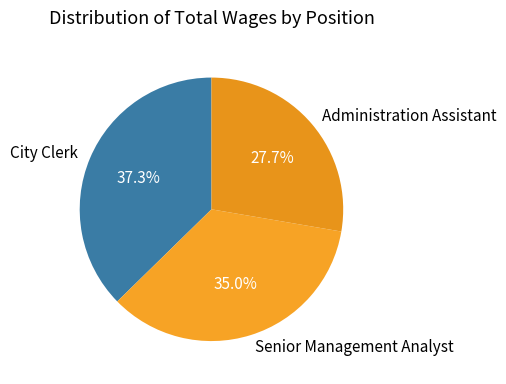

What is the total percentage of Senior Management Analyst and City Clerk?

72.3%